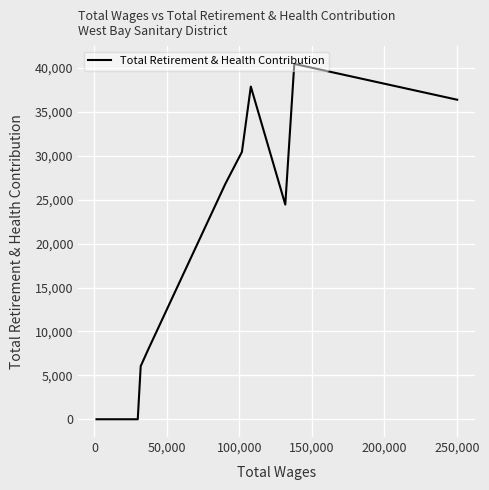

What is the maximum value shown in the chart?

40472